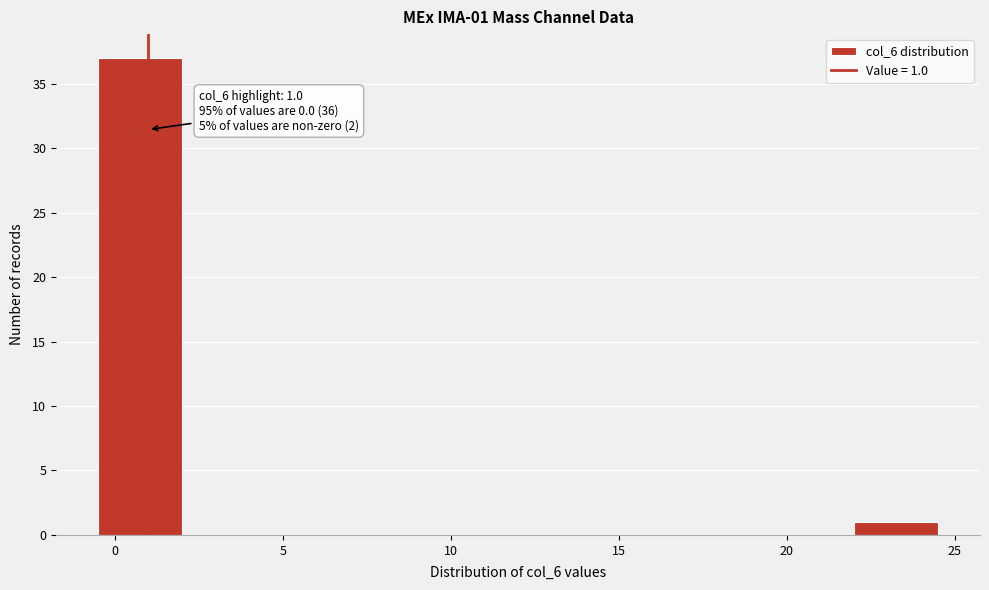

Which range on the x-axis has the tallest bar?

-0.5 to 2.0